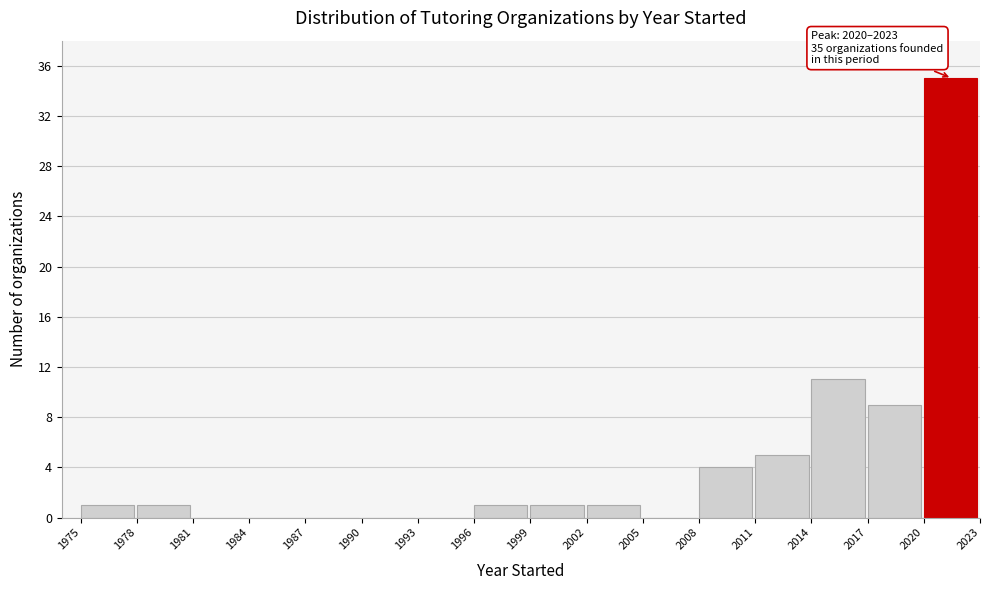

Which range on the x-axis has the tallest bar?

2020 to 2023